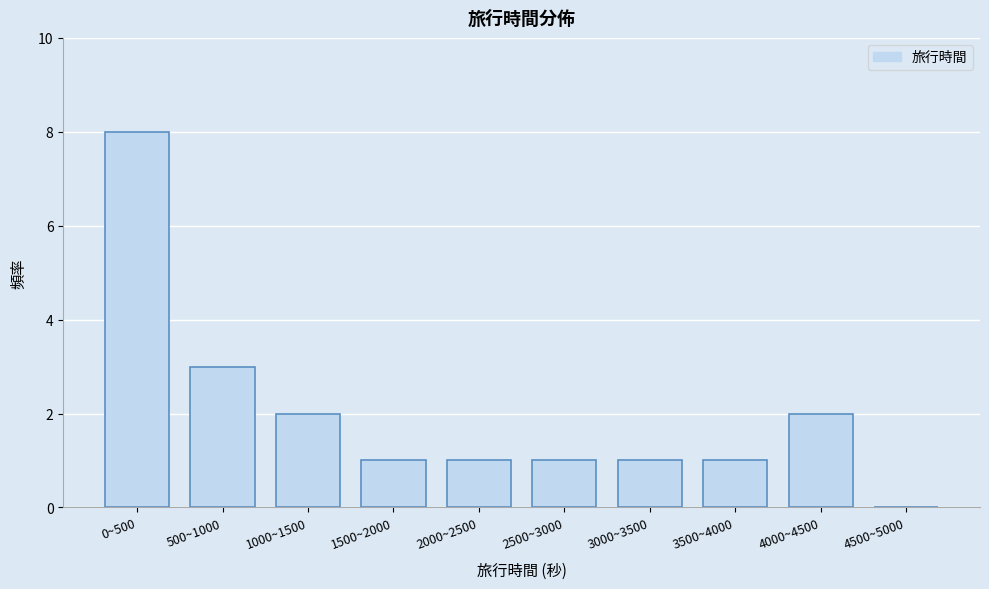

Reading left to right, what are all the values shown in this chart?

0~500=8	500~1000=3	1000~1500=2	1500~2000=1	2000~2500=1	2500~3000=1	3000~3500=1	3500~4000=1	4000~4500=2	4500~5000=0